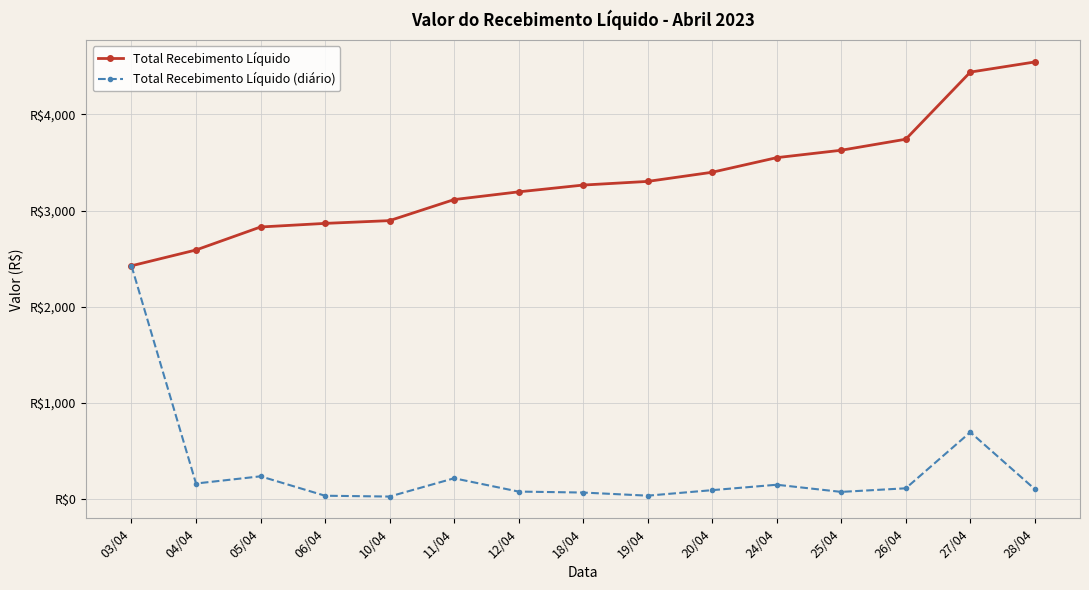

What are all the series names shown in the legend?

Total Recebimento Líquido, Total Recebimento Líquido (diário)